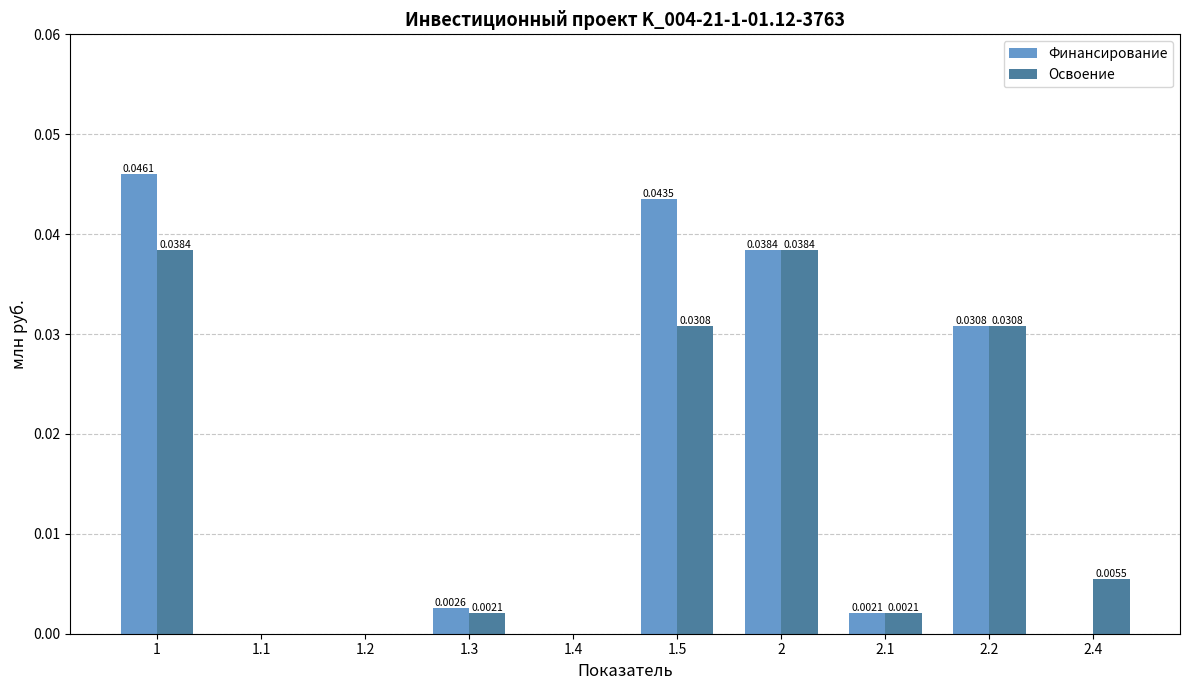

Is the value of Финансирование at 1.4 greater than the value of Освоение at 1.5?

No